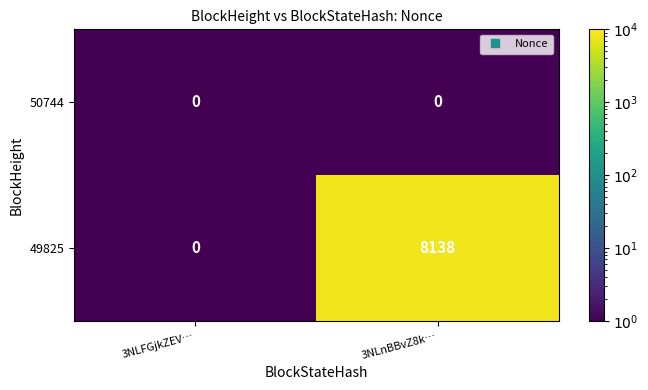

List the series in order of their overall mean, highest first.

49825, 50744